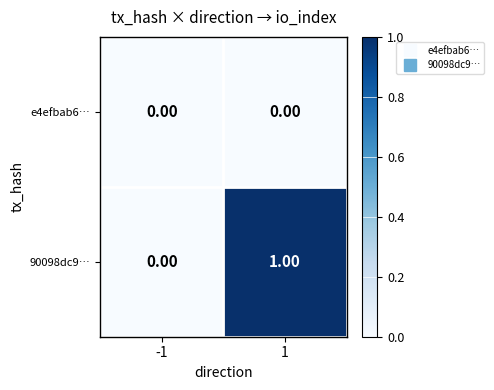

List the series in order of their overall mean, highest first.

90098dc9…, e4efbab6…